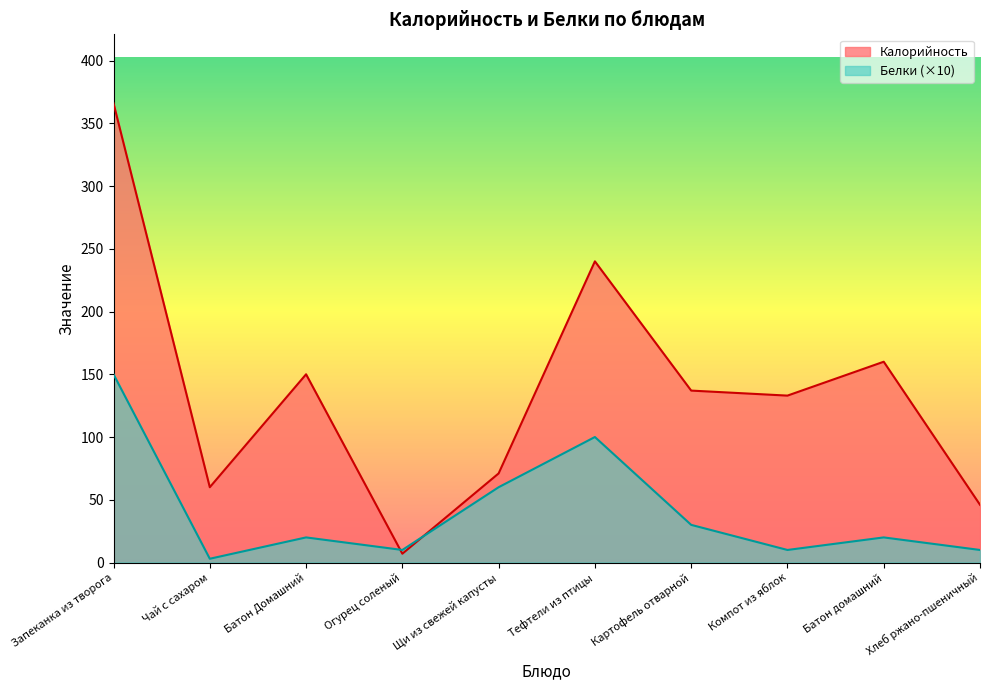

The Белки series shows 10 at Хлеб ржано-пшеничный. True or false?

True